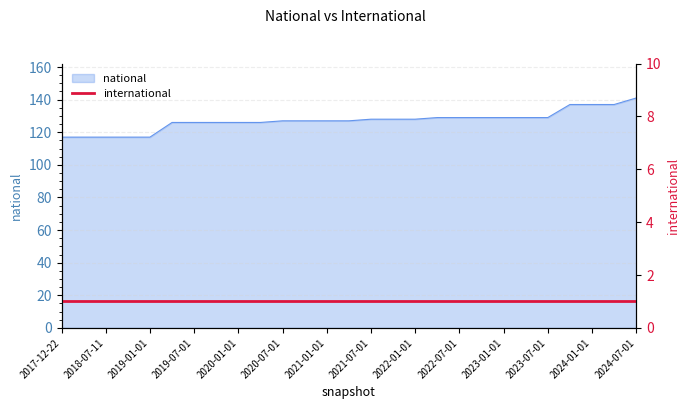

What is the ratio of the value at 2020-01-01 to the value at 2021-01-01?

1.0